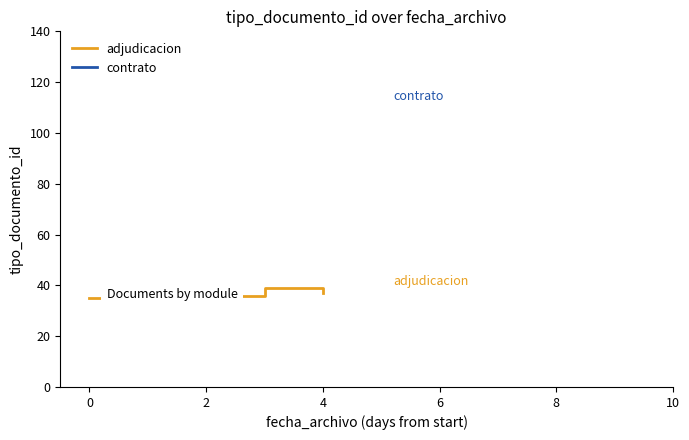

Is it true that adjudicacion equals 37 at 4?

True